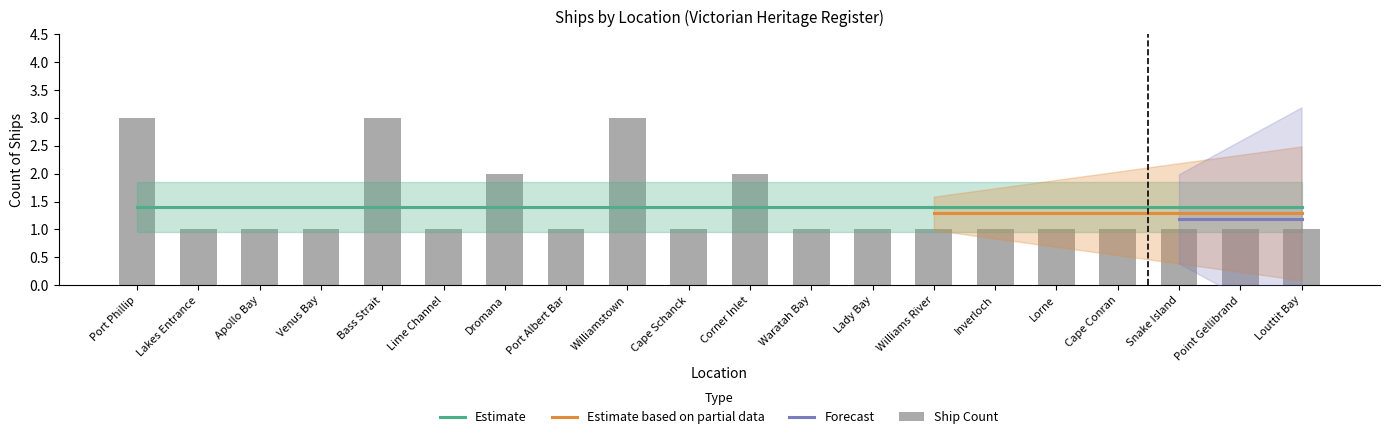

True or false: the data shows 2 at Dromana.

True